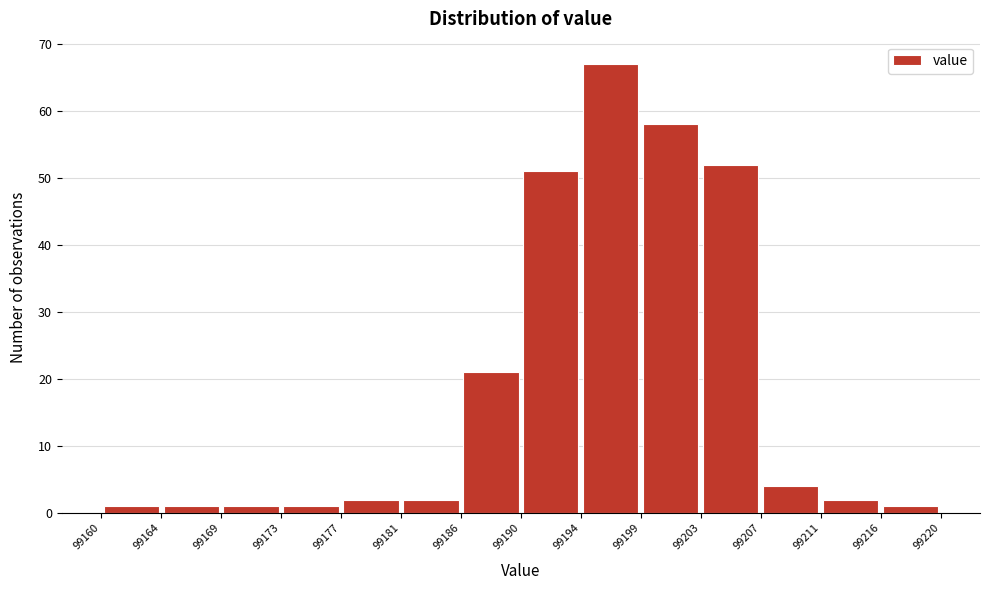

Reading left to right, transcribe this chart: for each bar, give the range it covers on the x-axis and its height. The values are not printed on the chart, so give them approximately, as read against the axis.

99160 to 99164: 1
99164 to 99169: 1
99169 to 99173: 1
99173 to 99177: 1
99177 to 99181: 2
99181 to 99186: 2
99186 to 99190: 21
99190 to 99194: 51
99194 to 99199: 67
99199 to 99203: 58
99203 to 99207: 52
99207 to 99211: 4
99211 to 99216: 2
99216 to 99220: 1